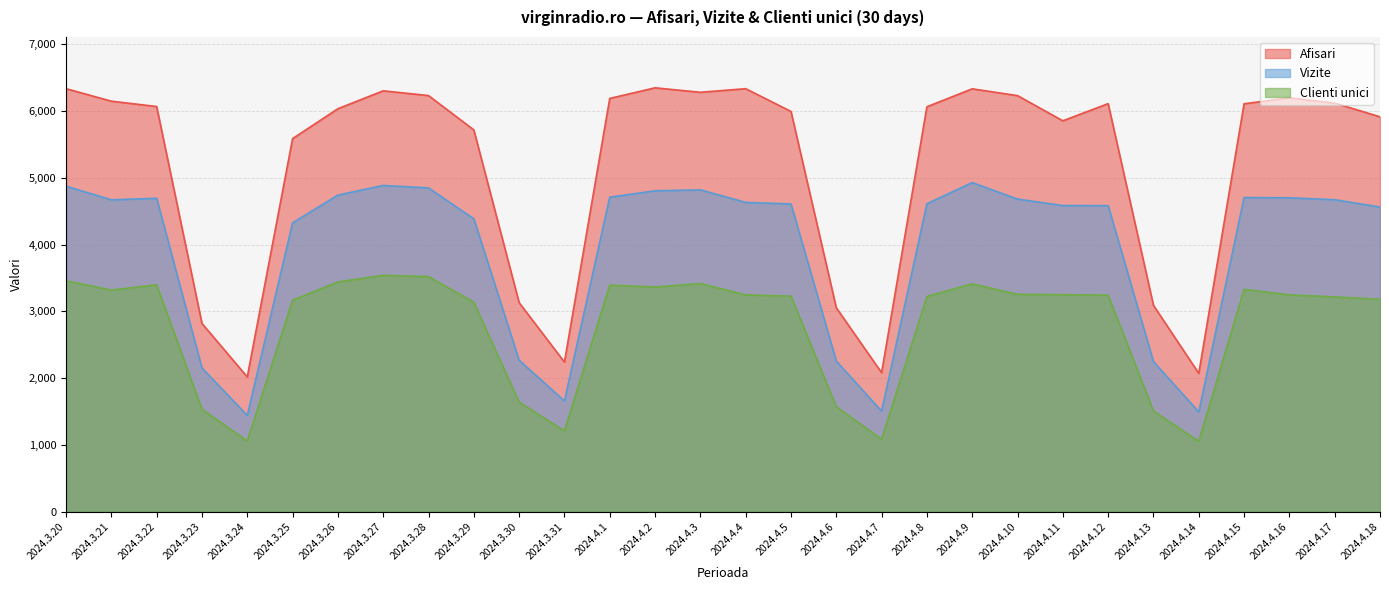

How many data points in Afisari are less than 6067?

15